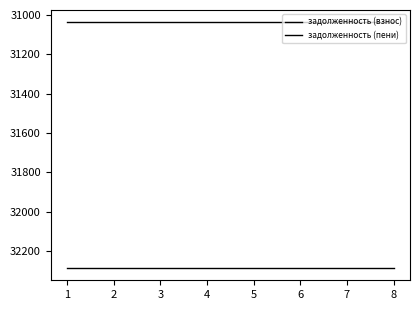

Reading left to right, extract all data points from this chart.

задолженность (взнос): 31037.8	31037.8	31037.8	31037.8	31037.8	31037.8	31037.8	31037.8
задолженность (пени): 32285.8	32285.8	32285.8	32285.8	32285.8	32285.8	32285.8	32285.8